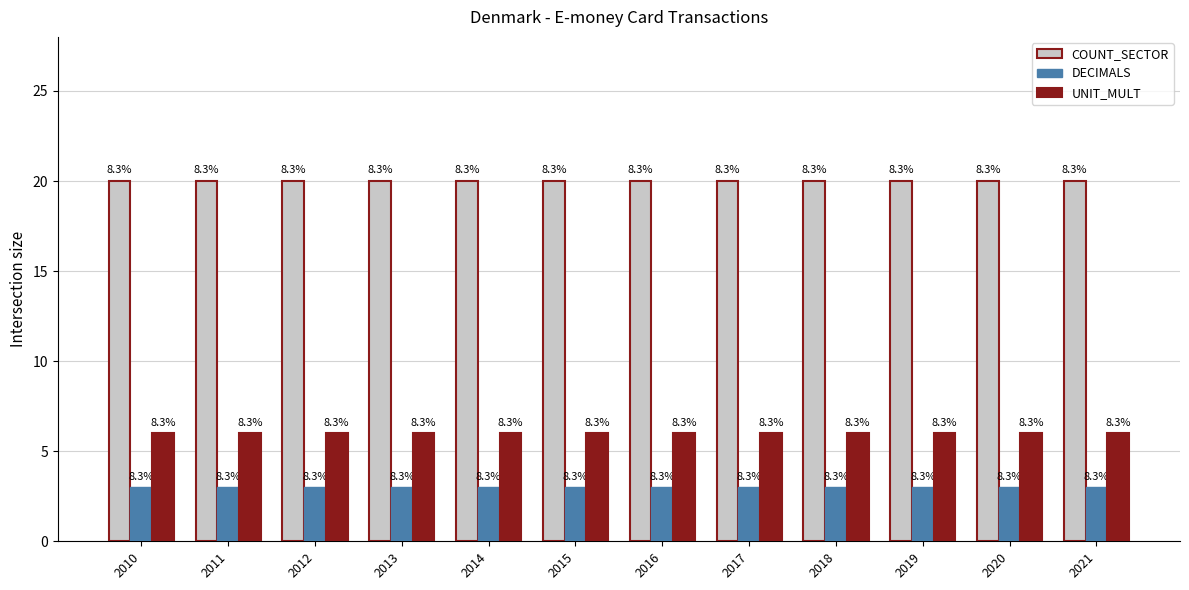

Are the bars horizontal?

No